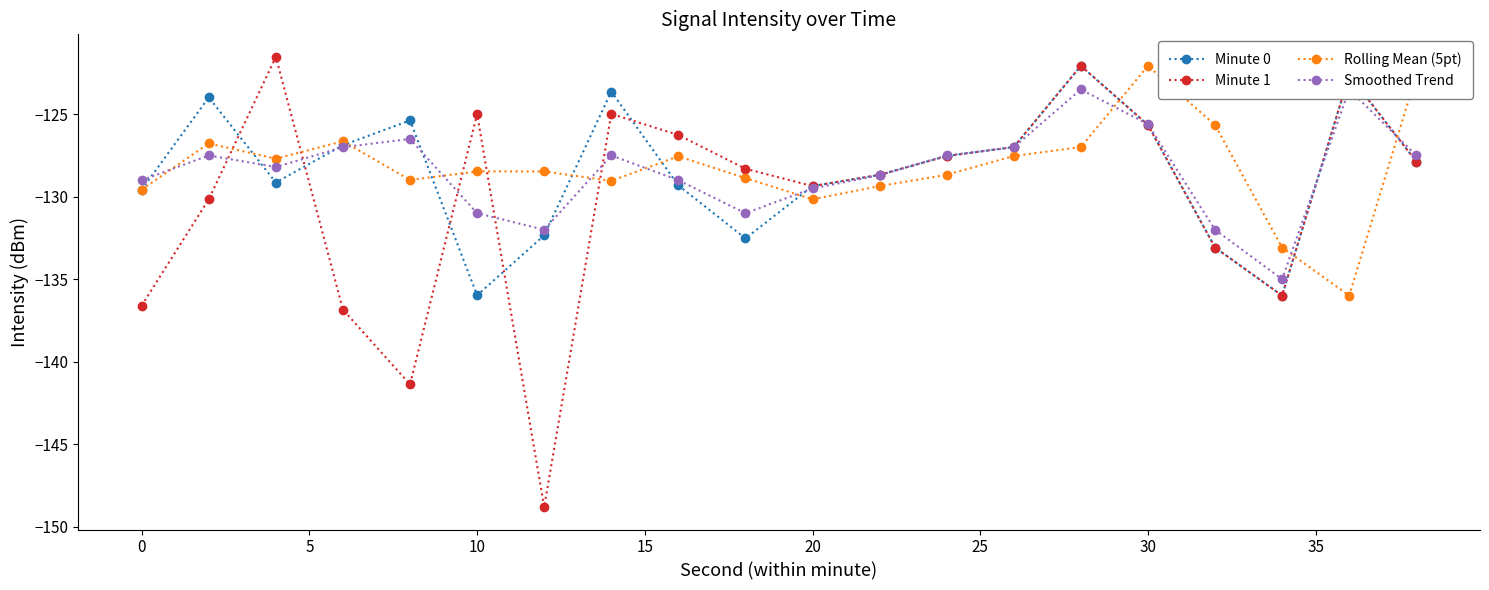

The value of Minute 1 at 0 is -136.6. True or false?

True